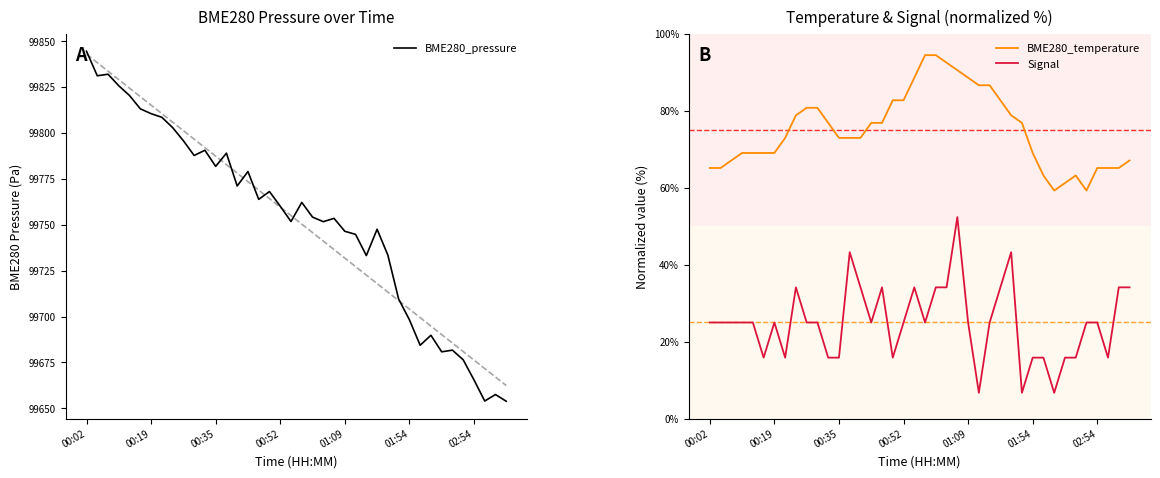

True or false: BME280_pressure and BME280_temperature intersect in this chart.

False